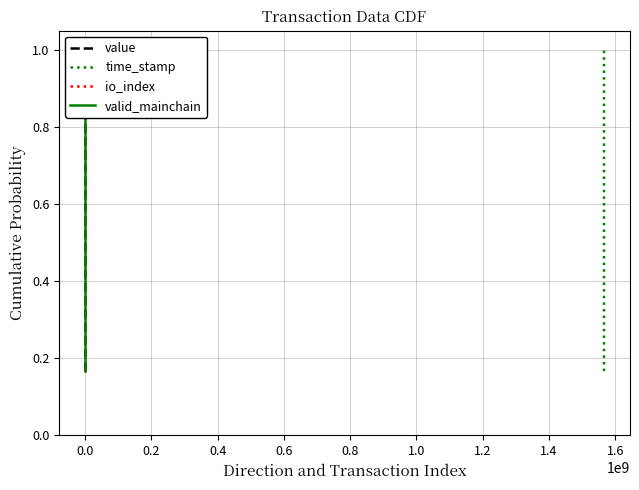

Is it true that io_index equals 0.6 at 0.0?

False